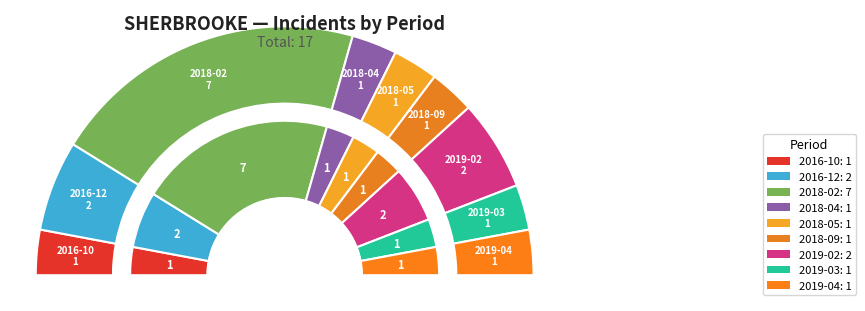

True or false: 2019-03 accounts for 6% of the total.

True